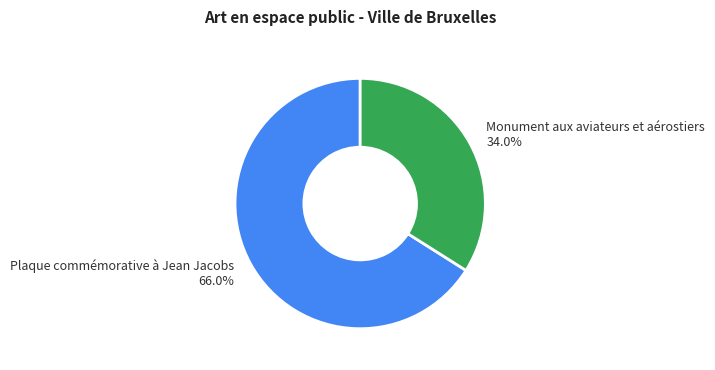

Is it true that Monument aux aviateurs et aérostiers is 34% of the pie?

True